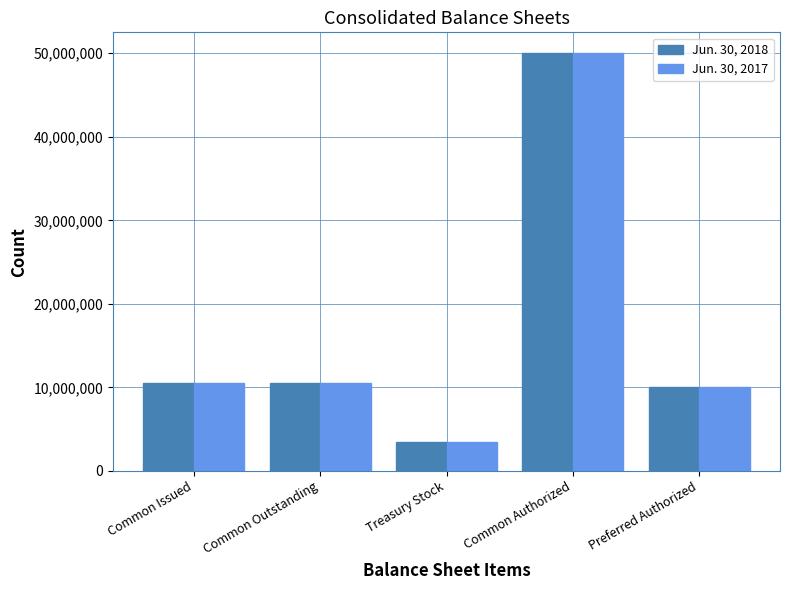

Which category has the highest value across all series?

Common Authorized